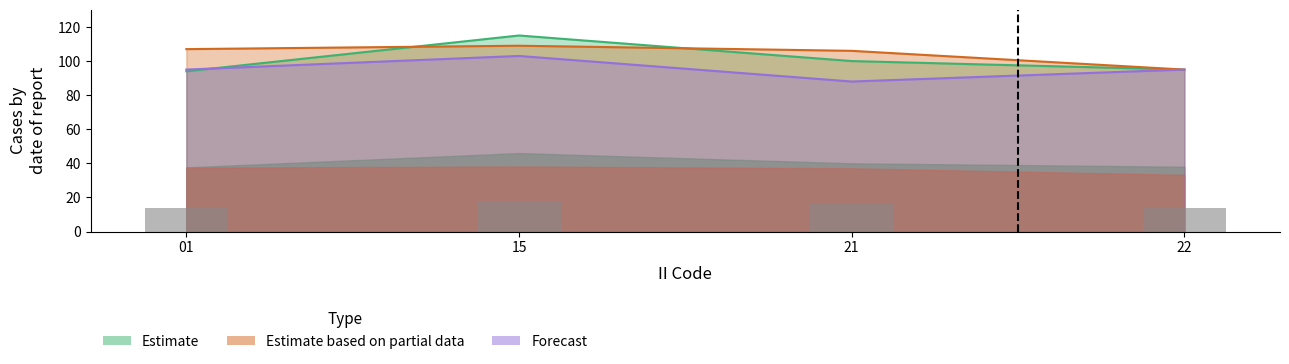

What is the approximate value of Estimate based on partial data at 01, to the nearest 5?

105